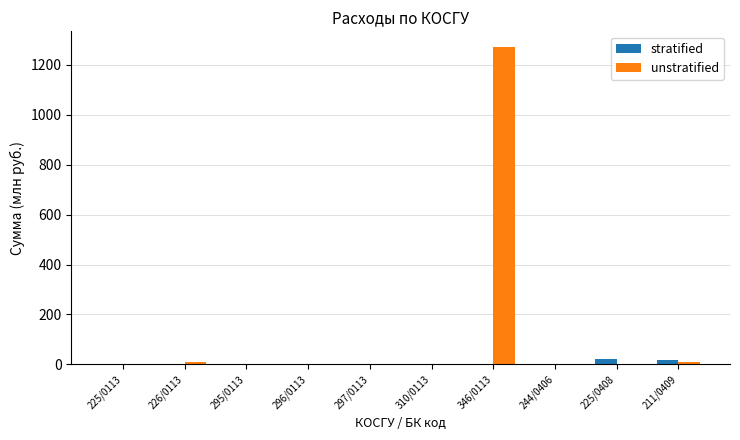

Which series has the largest total across all categories?

unstratified